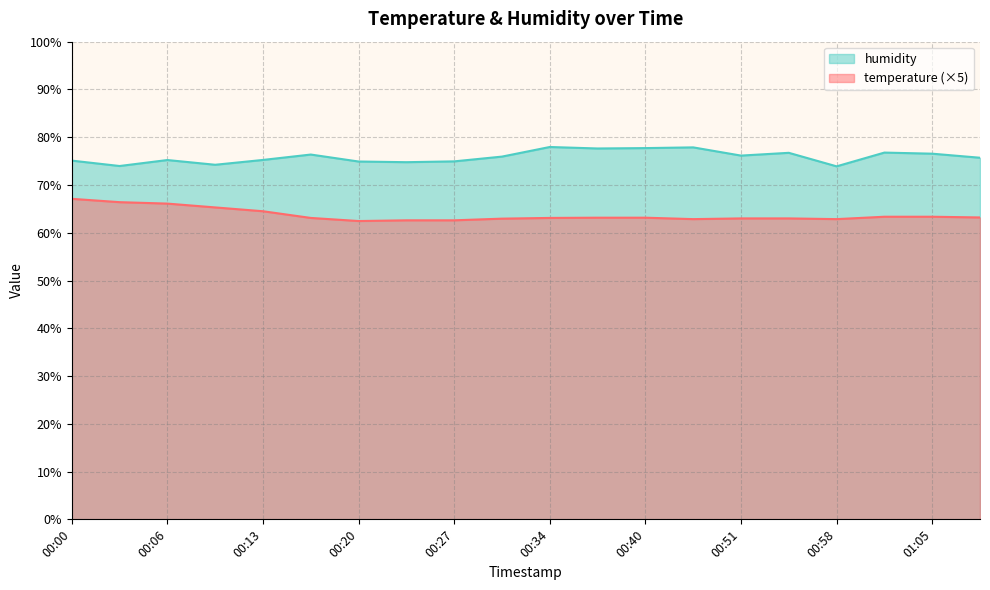

True or false: temperature and humidity cross at least once.

False